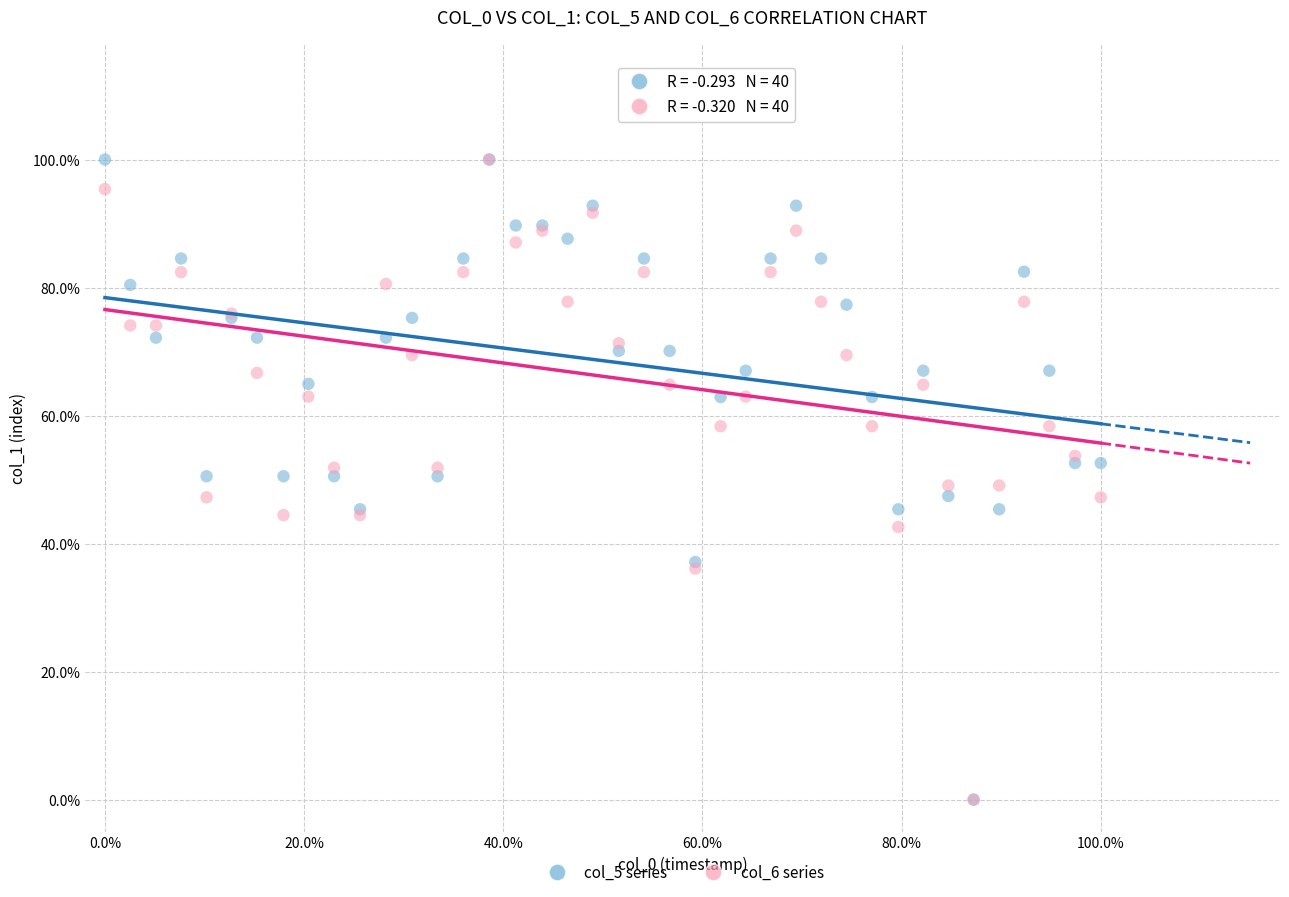

What are all the series names shown in the legend?

col_5 series, col_6 series